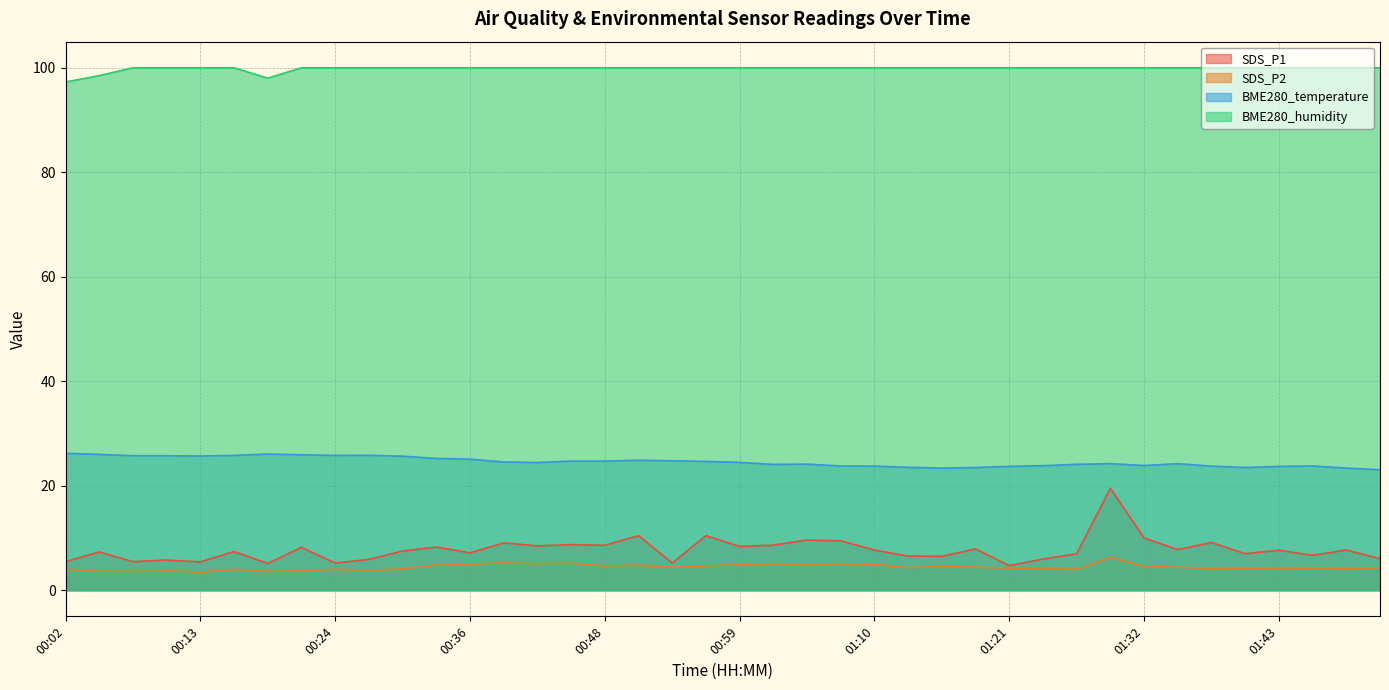

The BME280_humidity series shows 157.5 at 00:13. True or false?

False